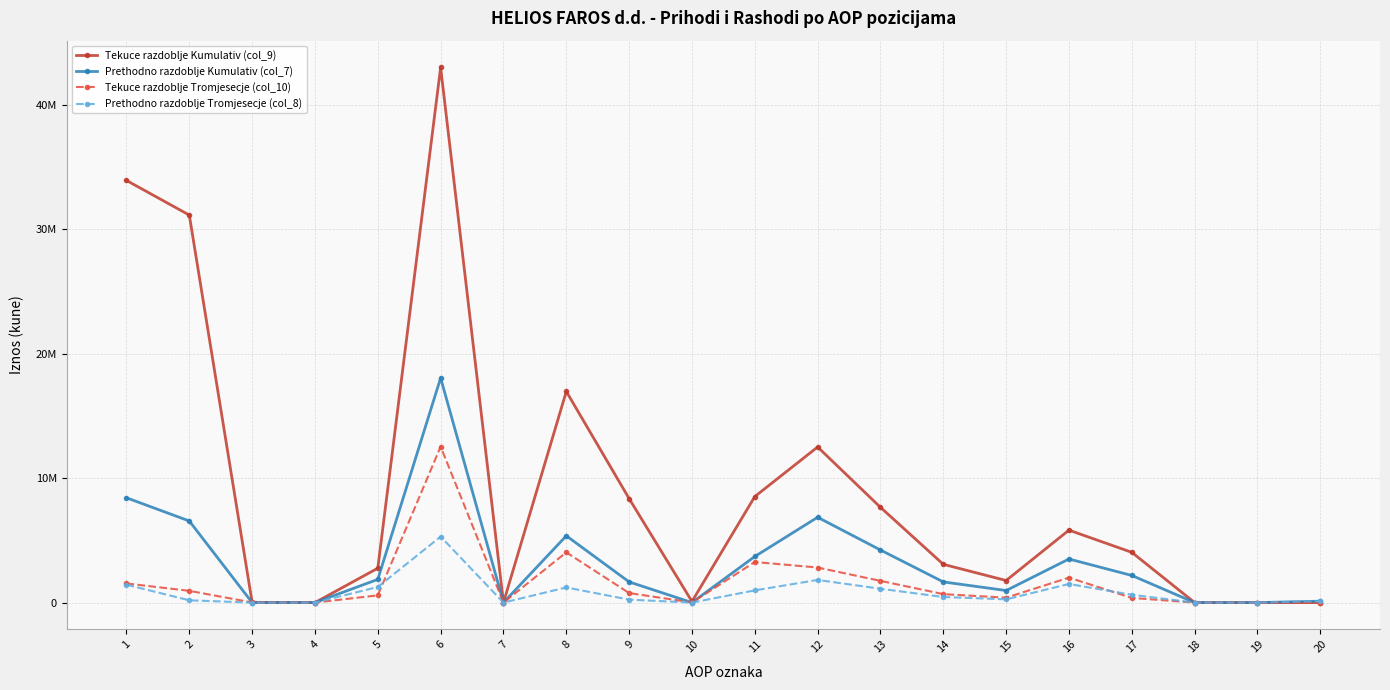

Does the chart have visible grid lines?

Yes